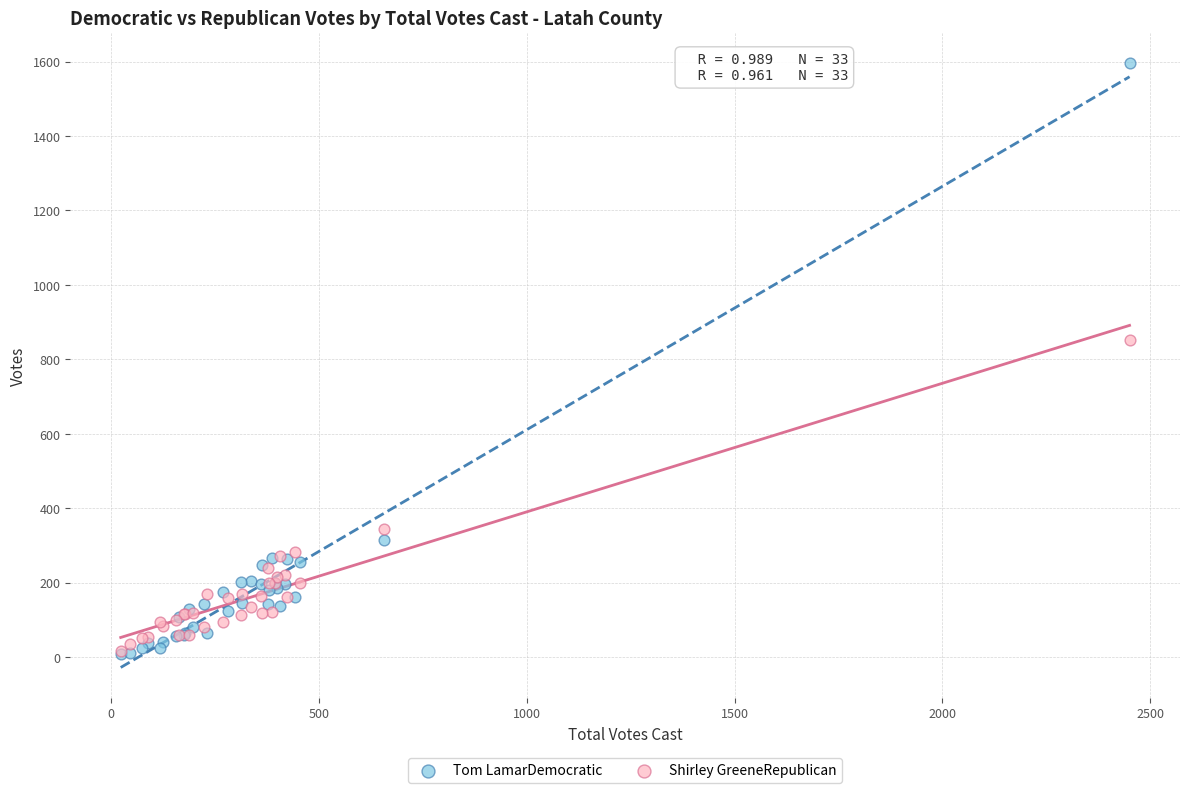

Which series contains the highest Y value?

Tom LamarDemocratic